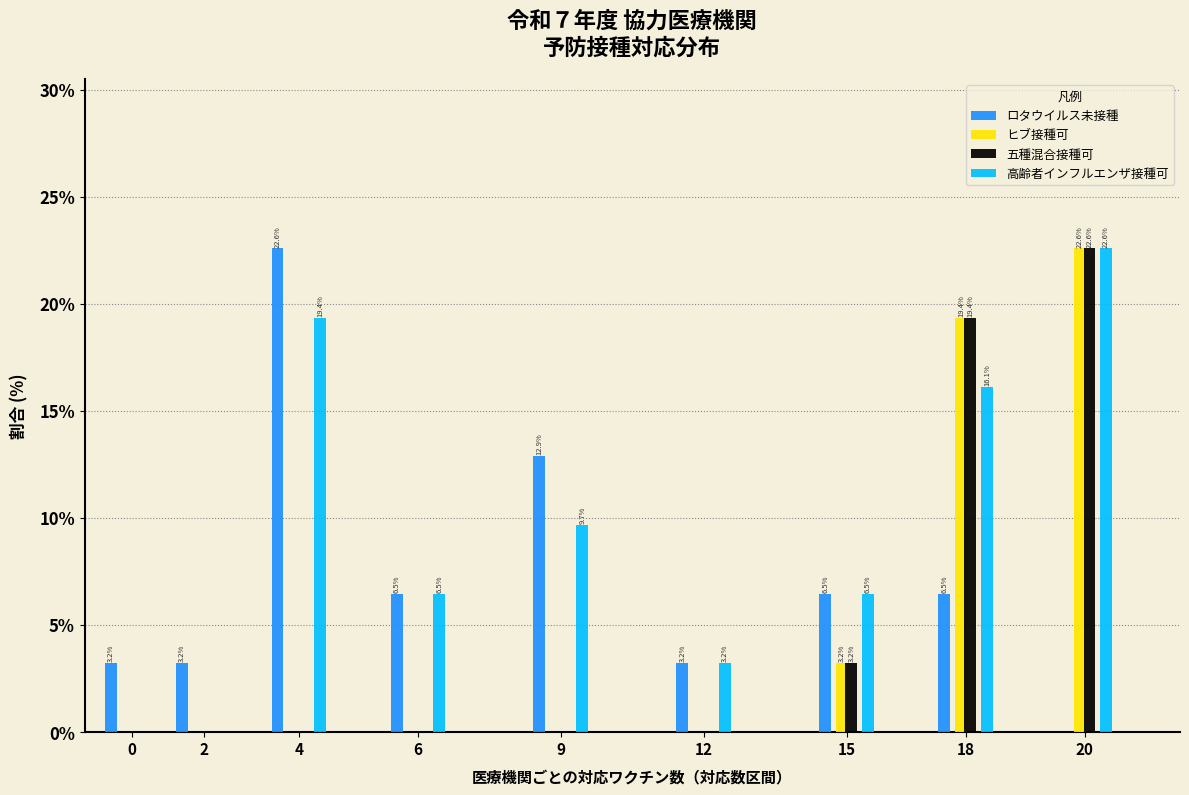

Reading left to right, what are all the values shown in this chart?

ロタウイルス未接種: 0=3.2	2=3.2	4=22.6	6=6.5	9=12.9	12=3.2	15=6.5	18=6.5	20=0.0
ヒブ接種可: 0=0.0	2=0.0	4=0.0	6=0.0	9=0.0	12=0.0	15=3.2	18=19.4	20=22.6
五種混合接種可: 0=0.0	2=0.0	4=0.0	6=0.0	9=0.0	12=0.0	15=3.2	18=19.4	20=22.6
高齢者インフルエンザ接種可: 0=0.0	2=0.0	4=19.4	6=6.5	9=9.7	12=3.2	15=6.5	18=16.1	20=22.6